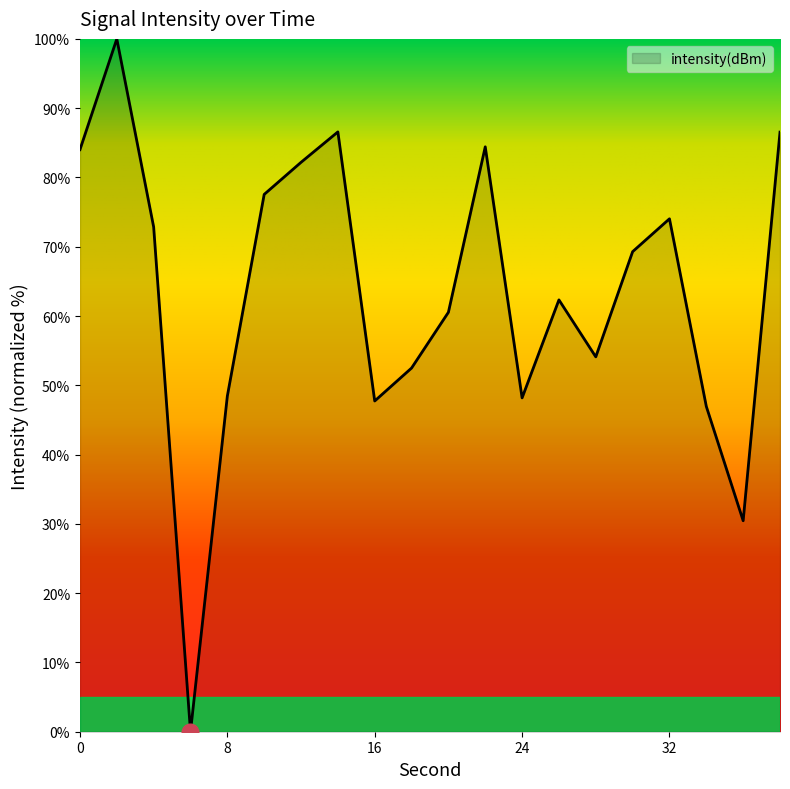

How many categories are shown in the chart?

20